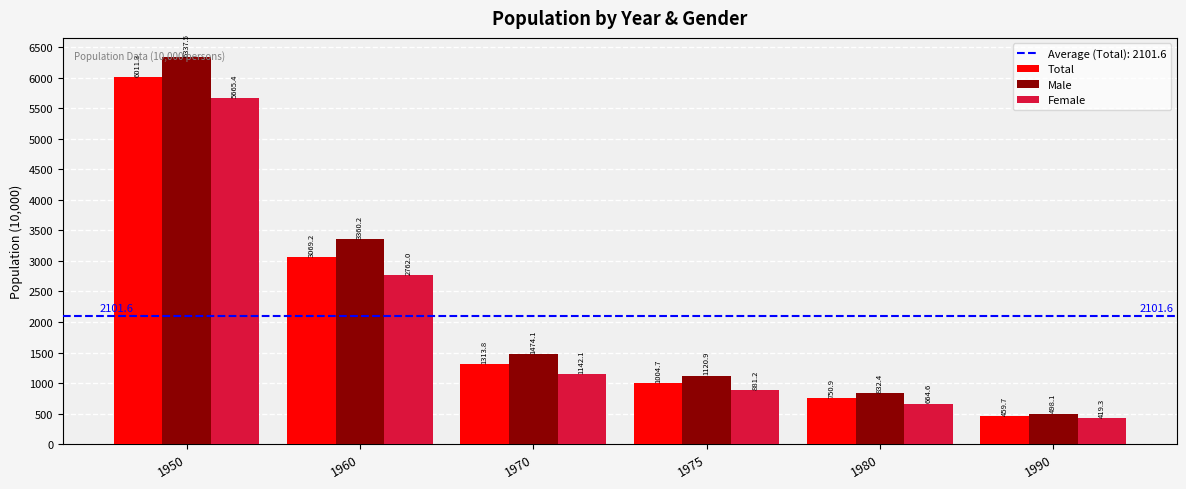

What is the sum of all Female values?

11534.6